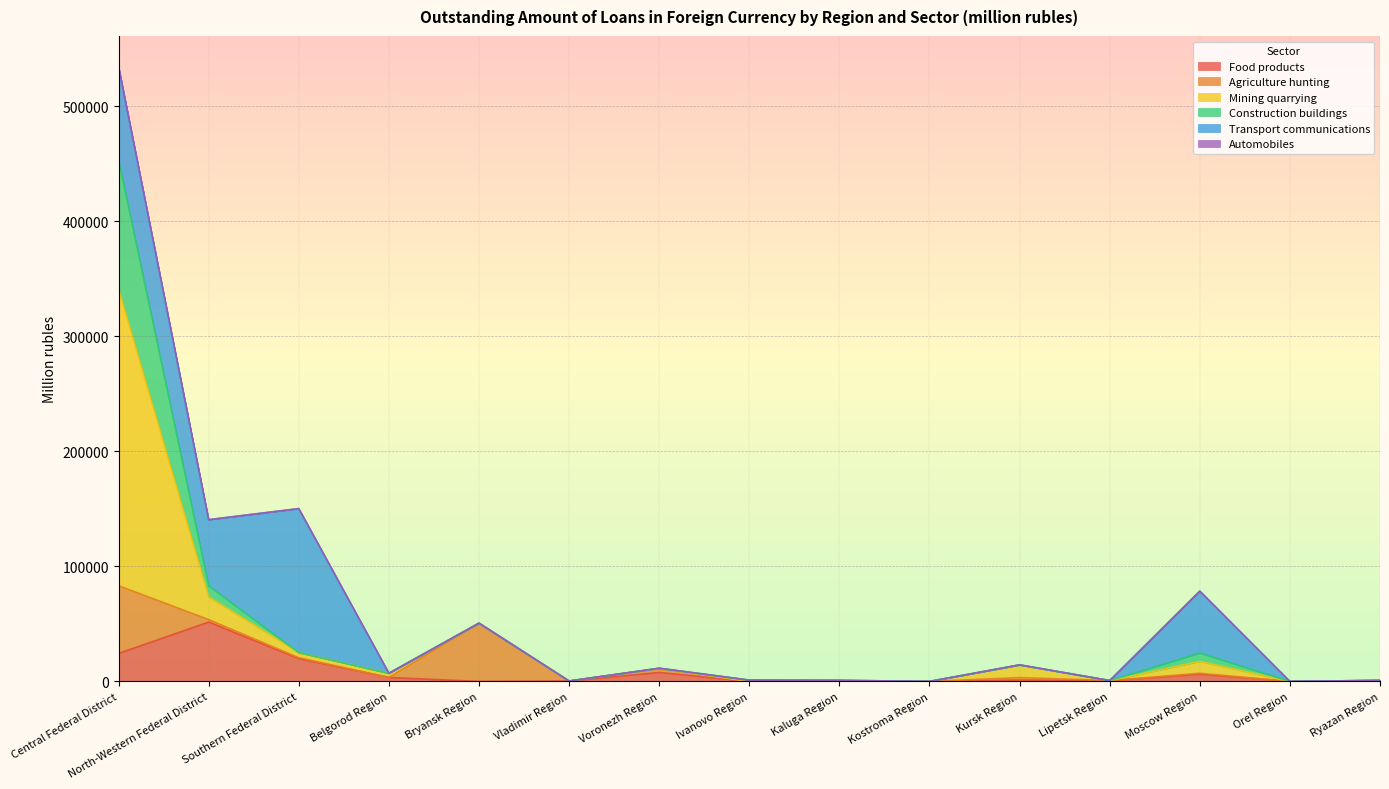

Which category has the highest value in the Food products series?

North-Western Federal District